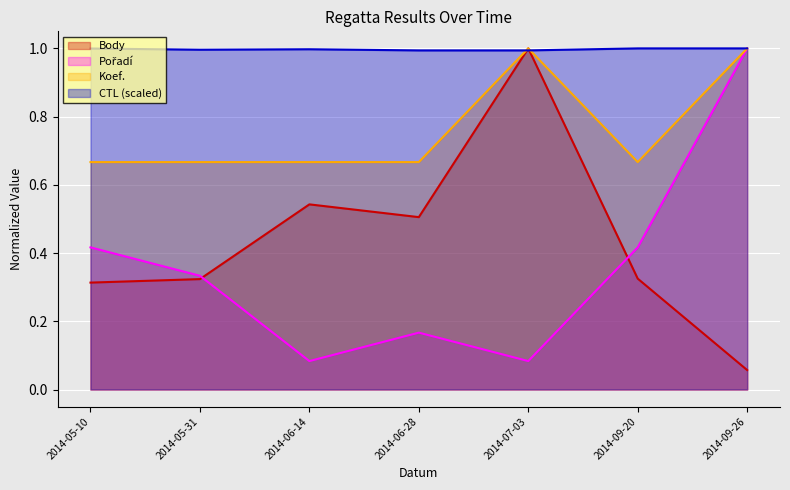

Reading left to right, transcribe all the data shown in this chart.

Body: 2014-05-10=0.3	2014-05-31=0.3	2014-06-14=0.5	2014-06-28=0.5	2014-07-03=1.0	2014-09-20=0.3	2014-09-26=0.1
Pořadí: 2014-05-10=0.4	2014-05-31=0.3	2014-06-14=0.1	2014-06-28=0.2	2014-07-03=0.1	2014-09-20=0.4	2014-09-26=1.0
Koef.: 2014-05-10=0.7	2014-05-31=0.7	2014-06-14=0.7	2014-06-28=0.7	2014-07-03=1.0	2014-09-20=0.7	2014-09-26=1.0
CTL (scaled): 2014-05-10=1.0	2014-05-31=1.0	2014-06-14=1.0	2014-06-28=1.0	2014-07-03=1.0	2014-09-20=1.0	2014-09-26=1.0